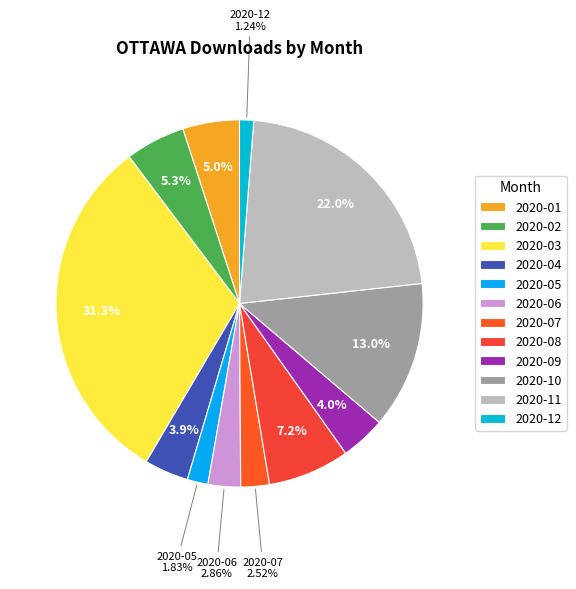

Count the number of slices in the pie.

12